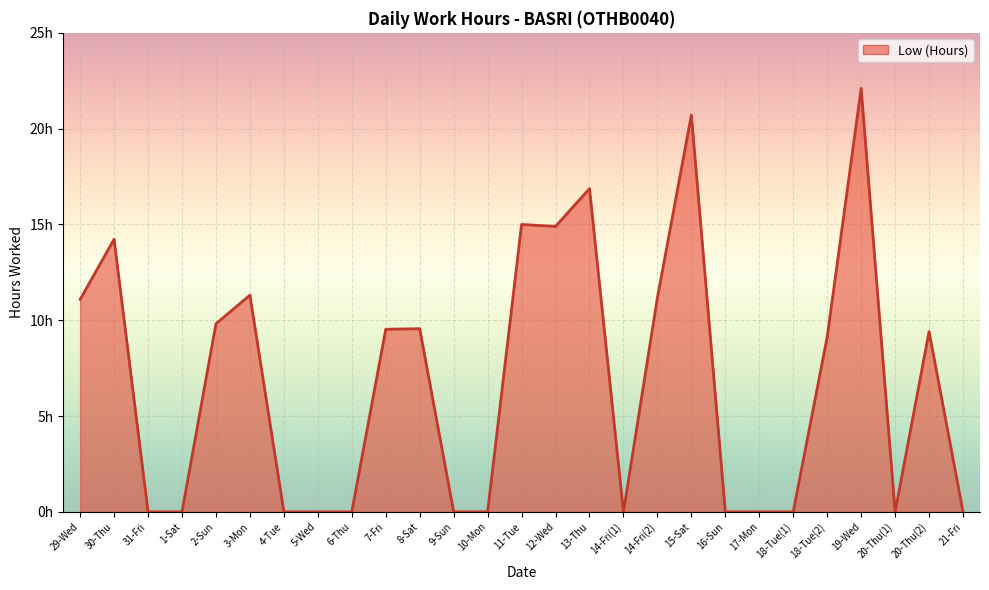

Does the chart display data point markers on the line(s)?

No